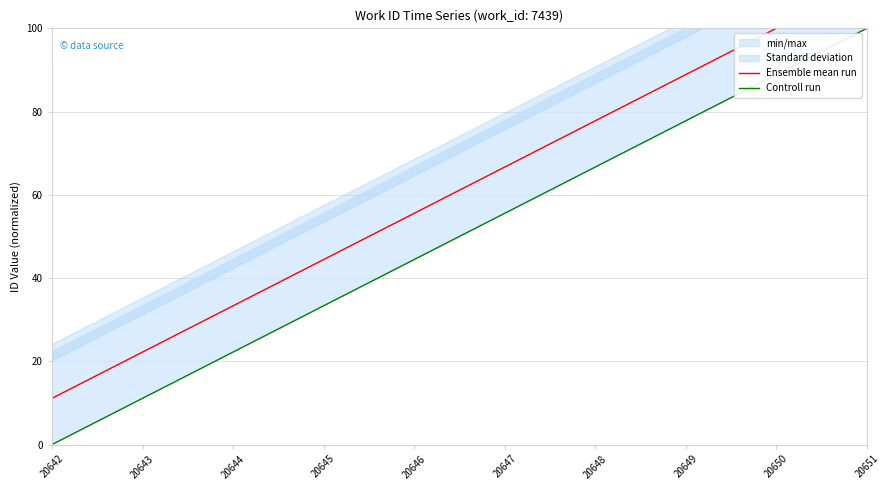

Which series has the widest spread of values?

Ensemble mean run